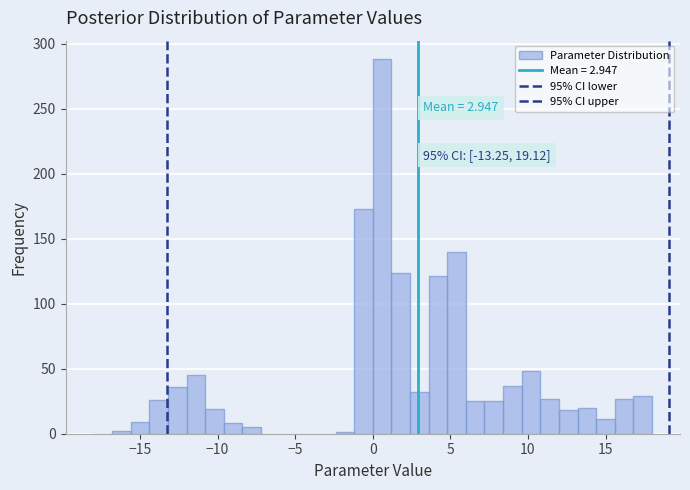

Around what value on the x-axis is the tallest bar? Give the approximate position of its centre, as read against the axis.

0.5